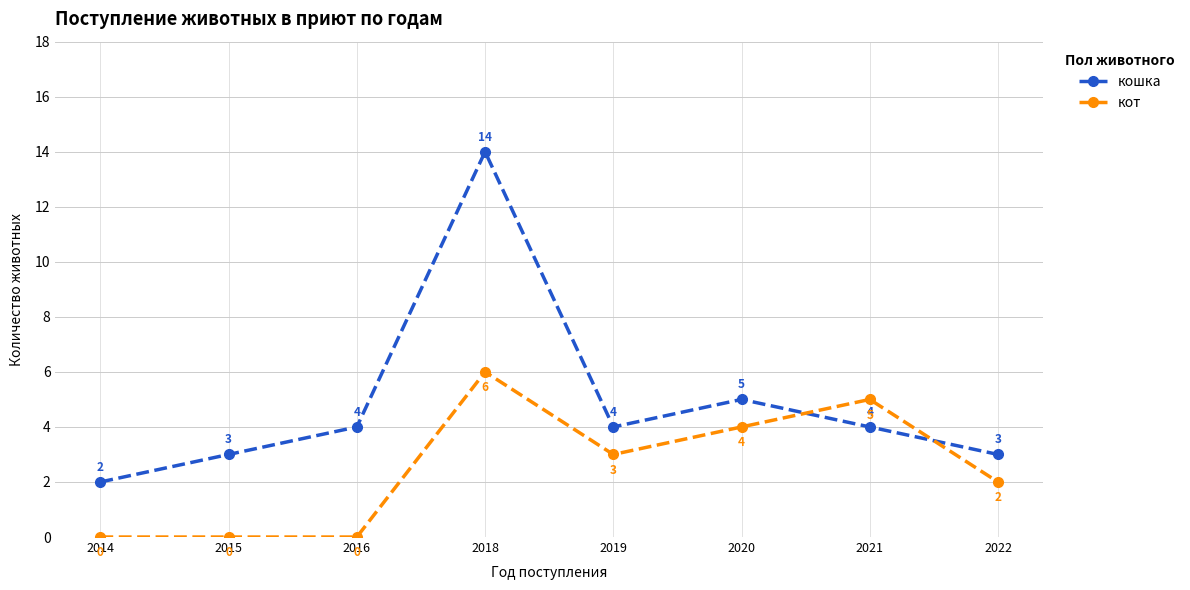

What is the total value across all series at 2014?

2